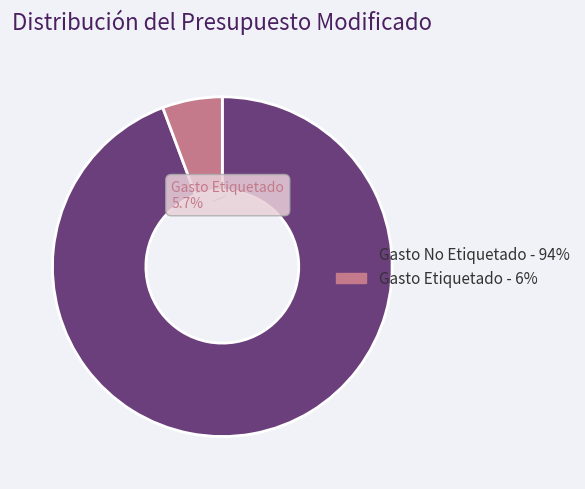

Does any single category account for the majority?

Yes